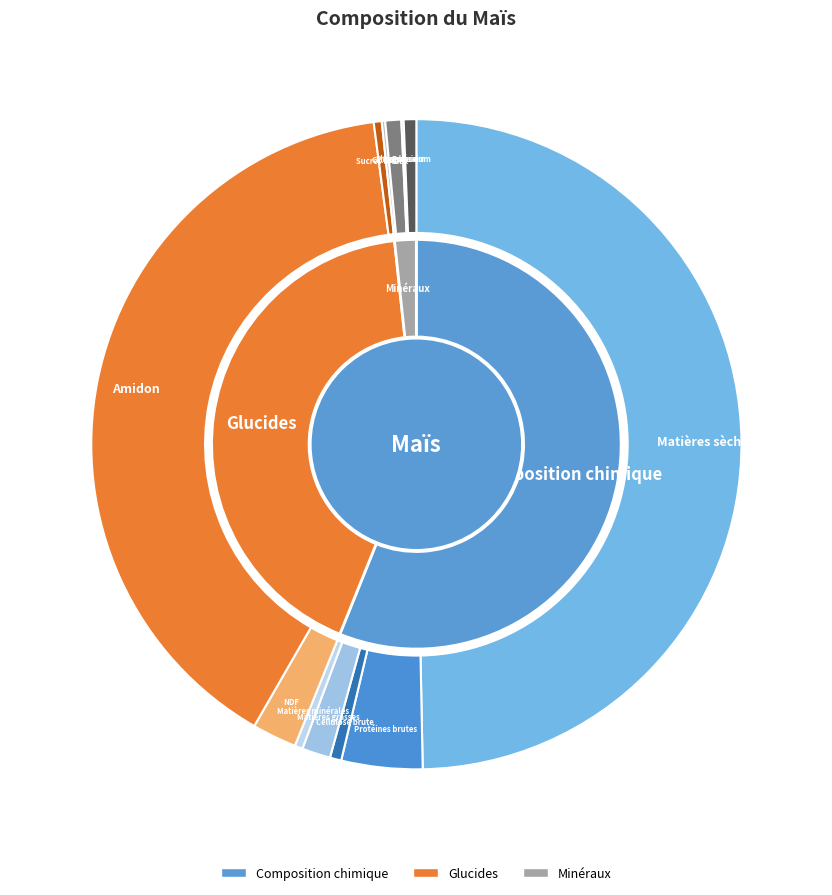

True or false: Amidon accounts for 48% of the total.

False